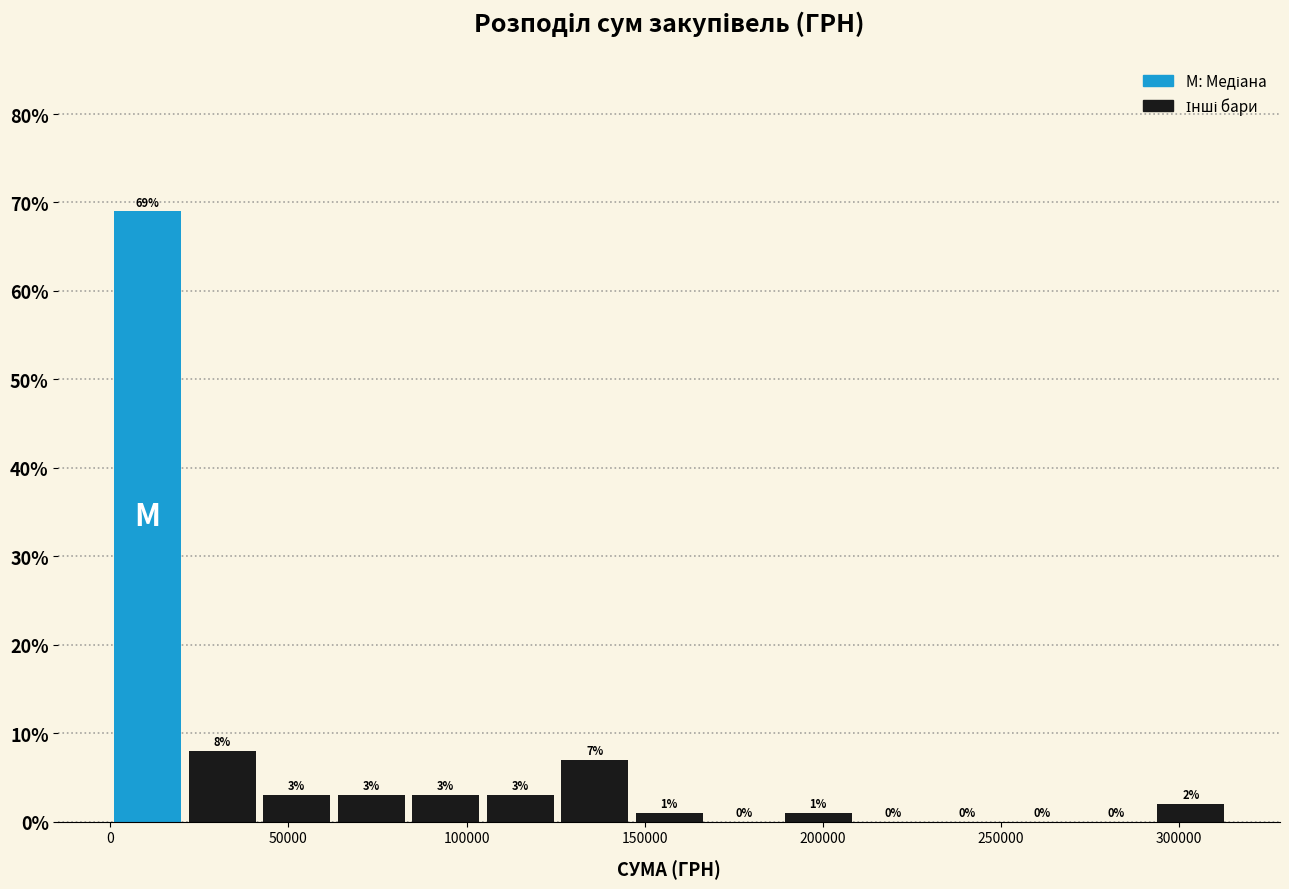

How tall is the bar that spans 105000 to 125000 on the x-axis? The bar edges are not printed on the chart, so give them approximately, as read against the axis.

3